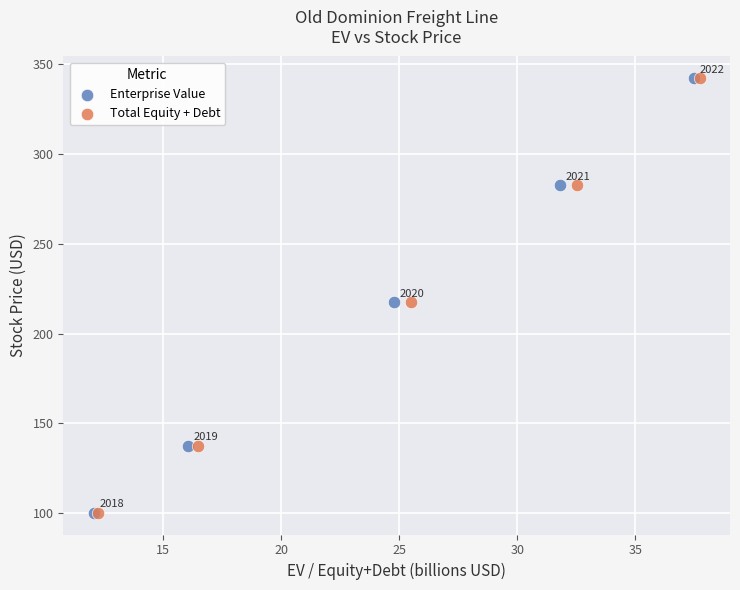

What are all the series names shown in the legend?

Enterprise Value, Total Equity + Debt